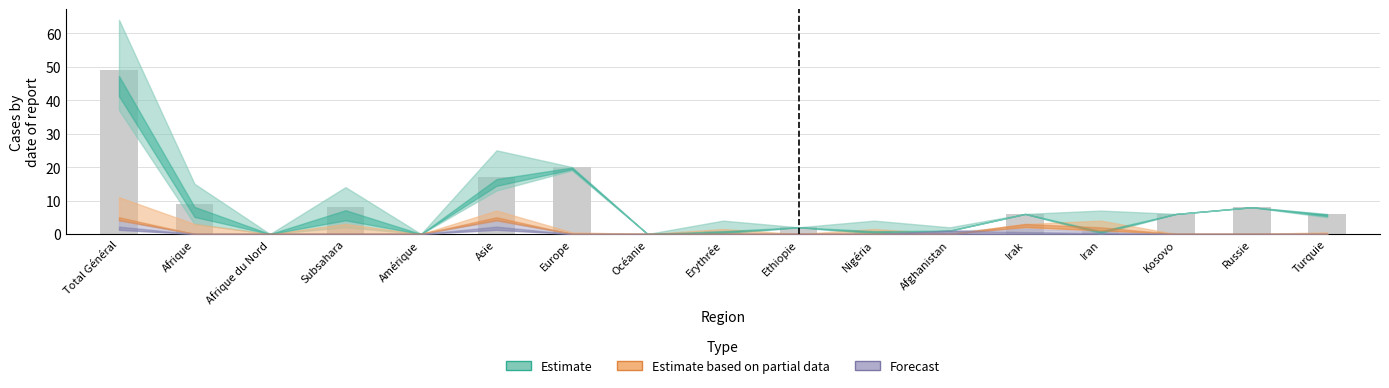

Are the bars horizontal?

No